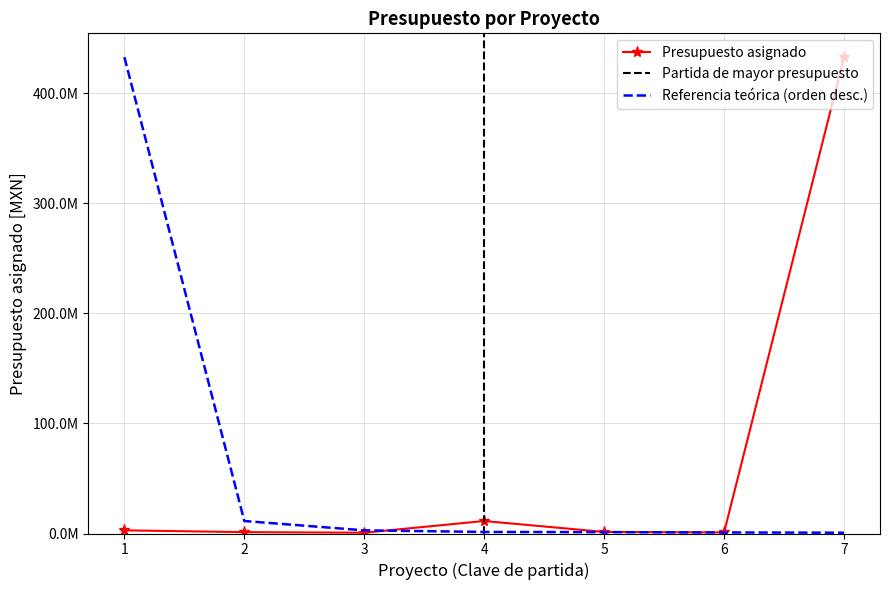

What is the sum of the values at Proyecto 4 and Proyecto 7?

444371813.3